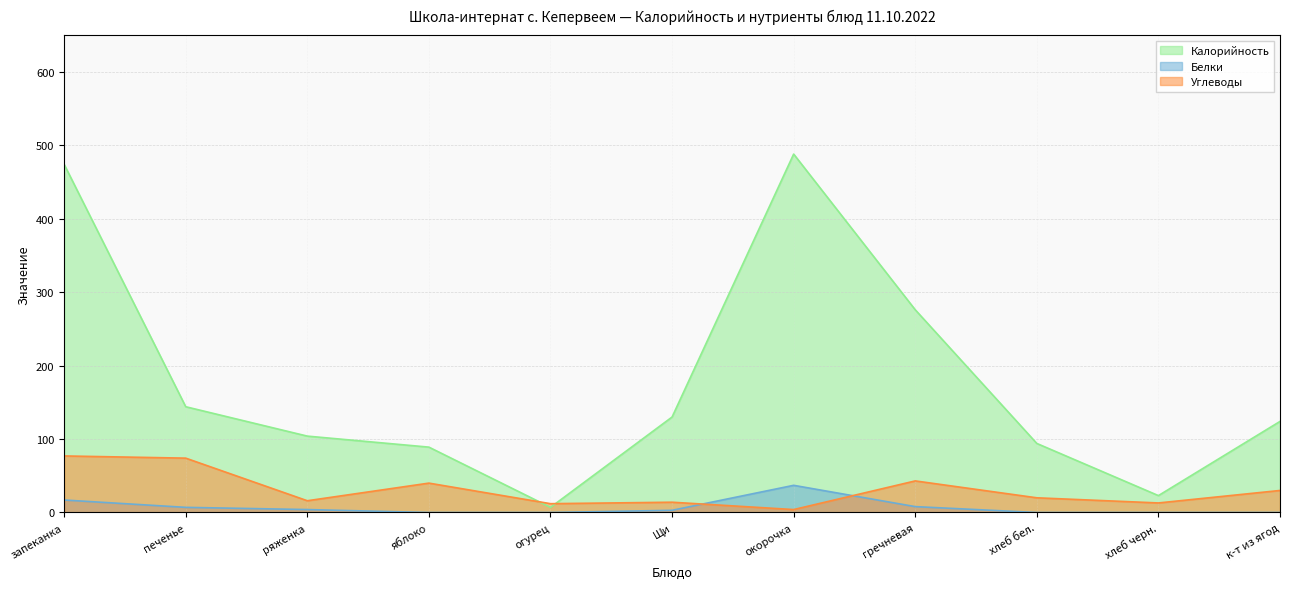

True or false: Углеводы has more than 0 points higher than both neighbors.

True